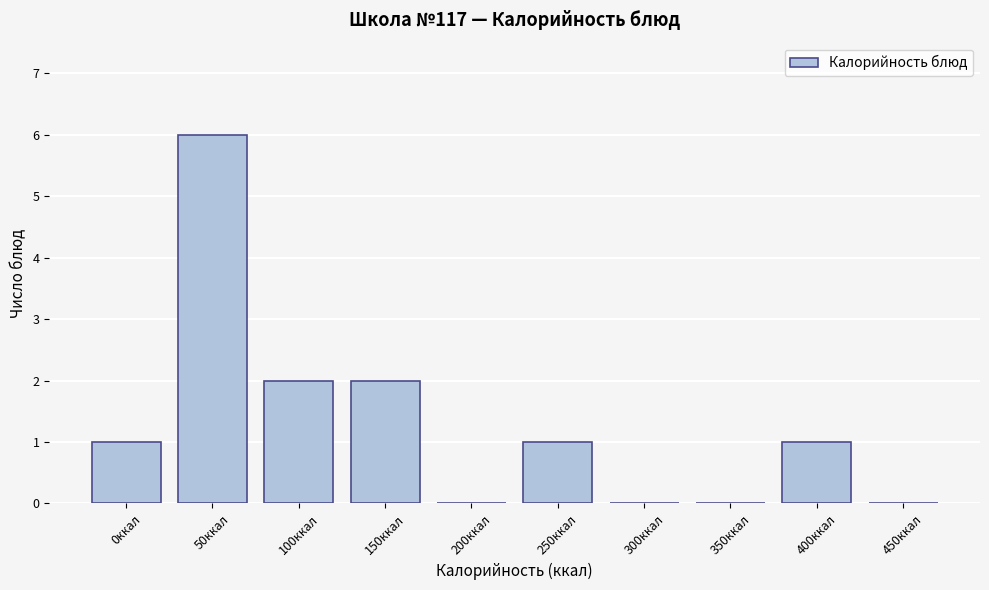

Reading right to left, what are all the values shown in this chart?

450ккал=0	400ккал=1	350ккал=0	300ккал=0	250ккал=1	200ккал=0	150ккал=2	100ккал=2	50ккал=6	0ккал=1